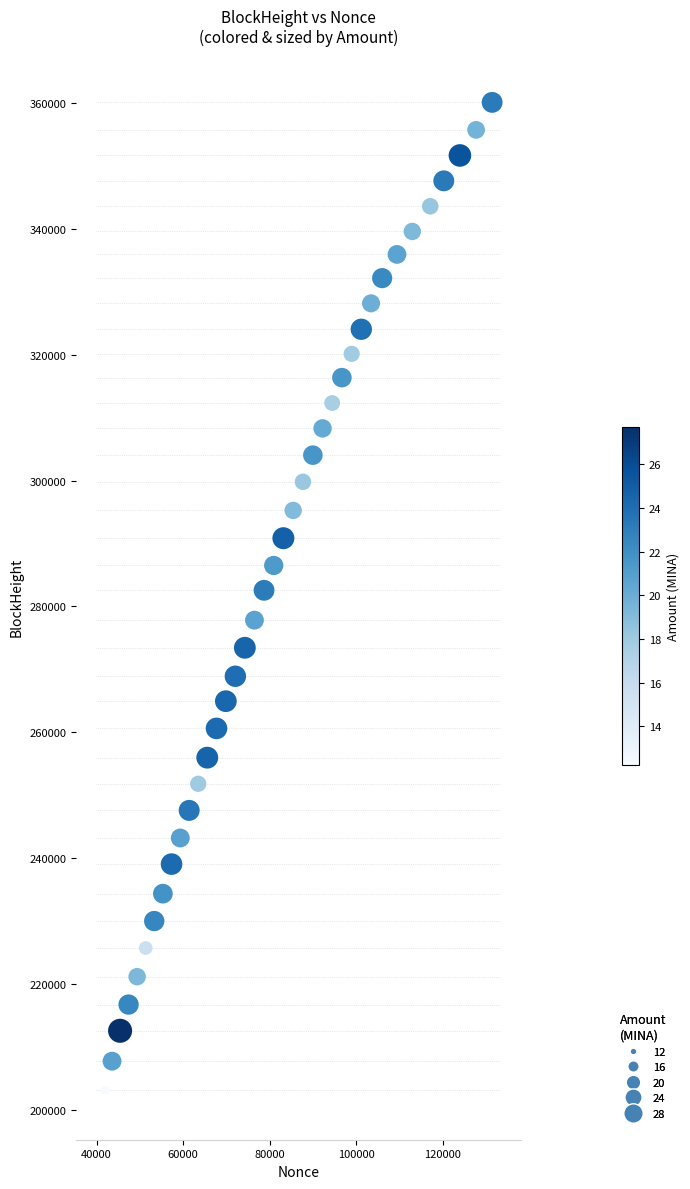

What is the range of X values (max minus min)?

89460